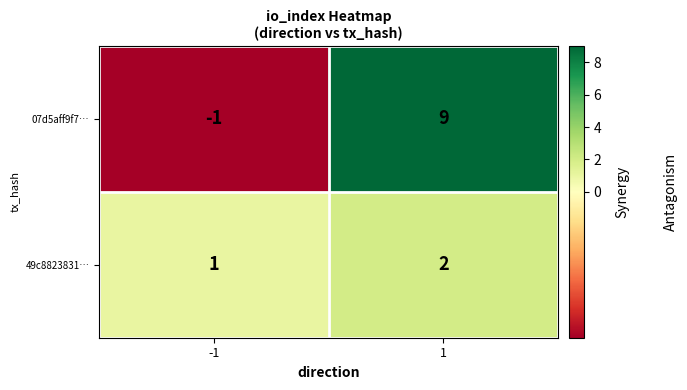

How many positive values does the 07d5aff9f7… series have?

1